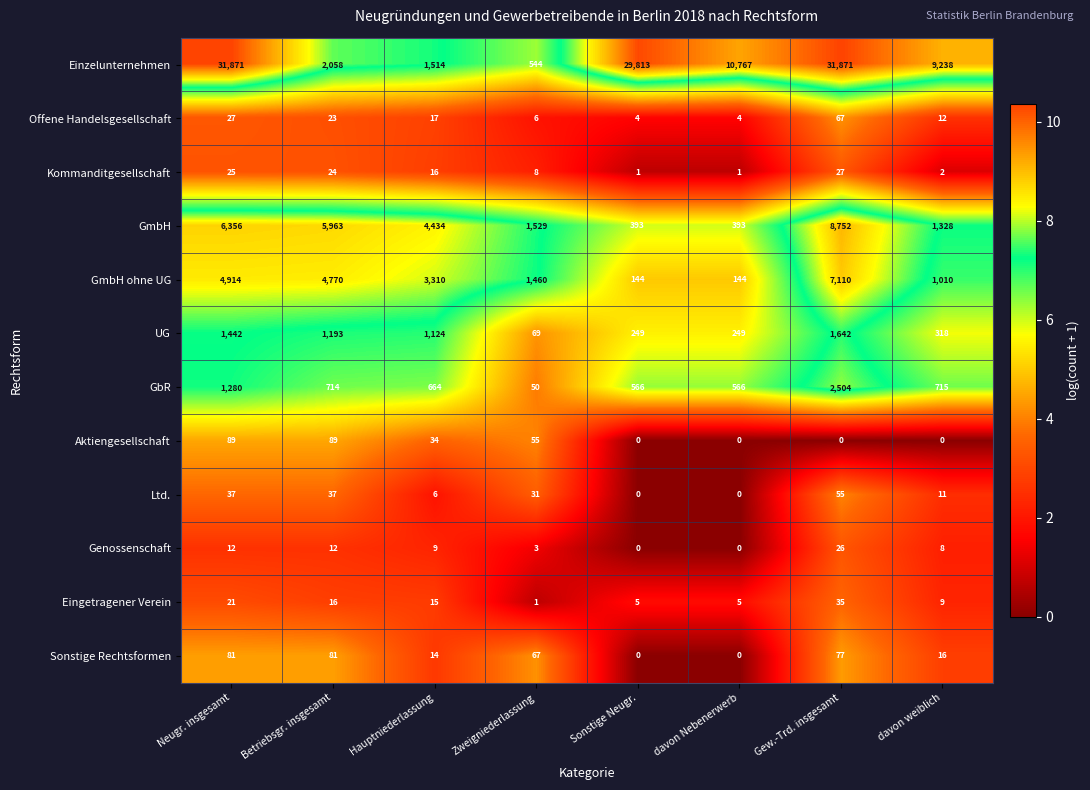

Is it true that GbR equals 714 at Betriebsgr. insgesamt?

True